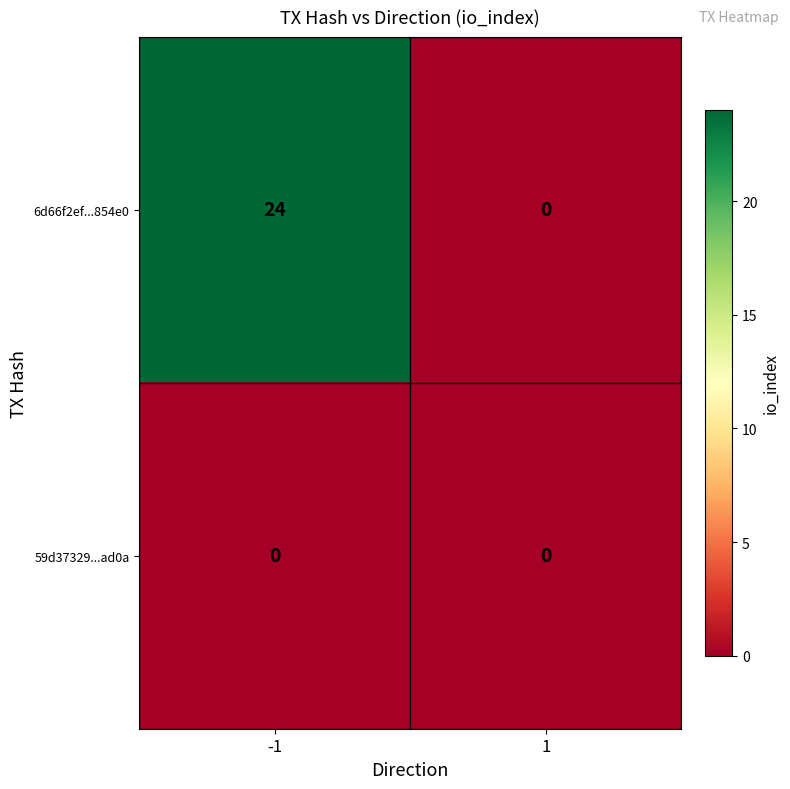

Which series has the largest total across all categories?

6d66f2ef...854e0